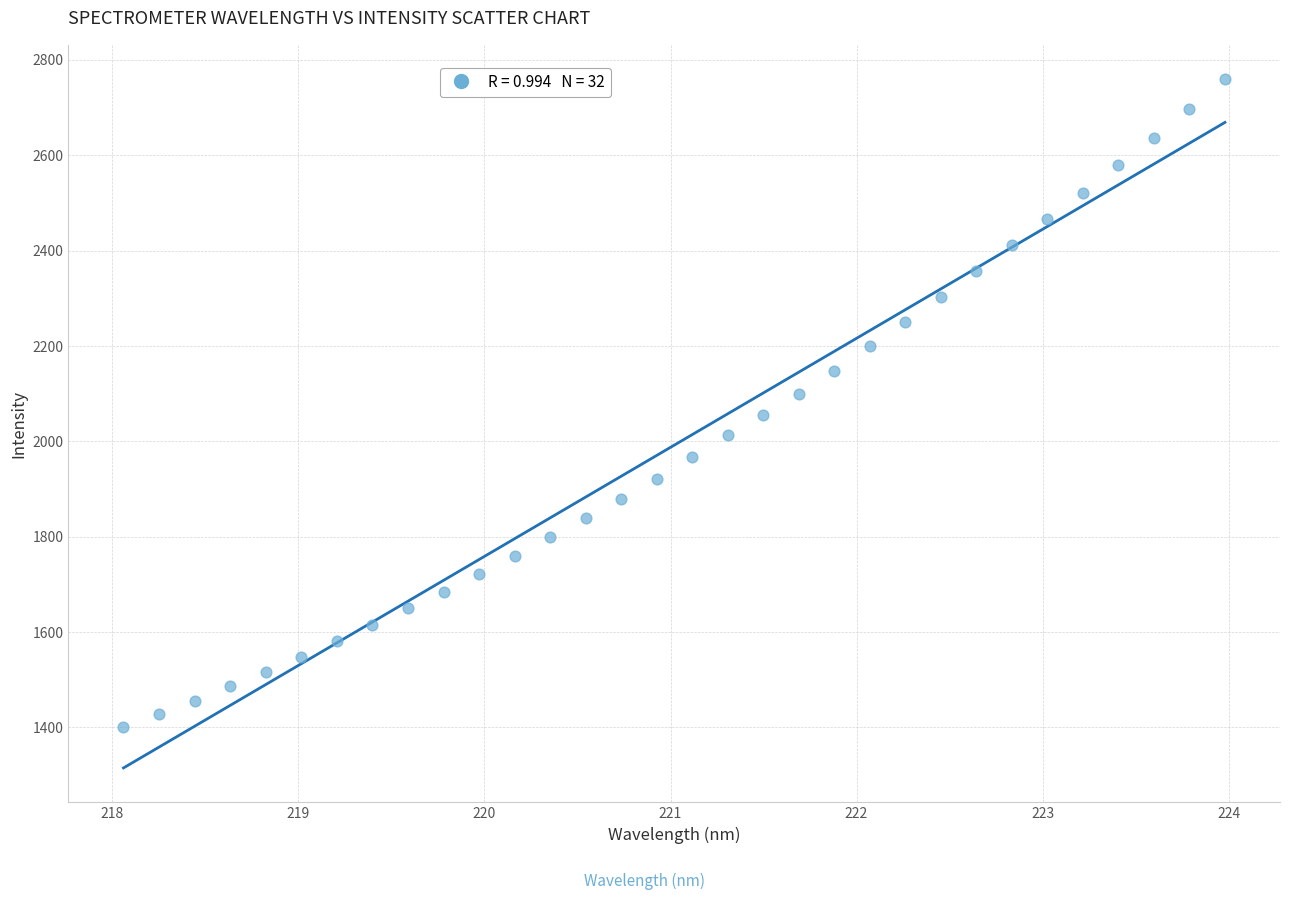

What is the range of X values (max minus min)?

5.9